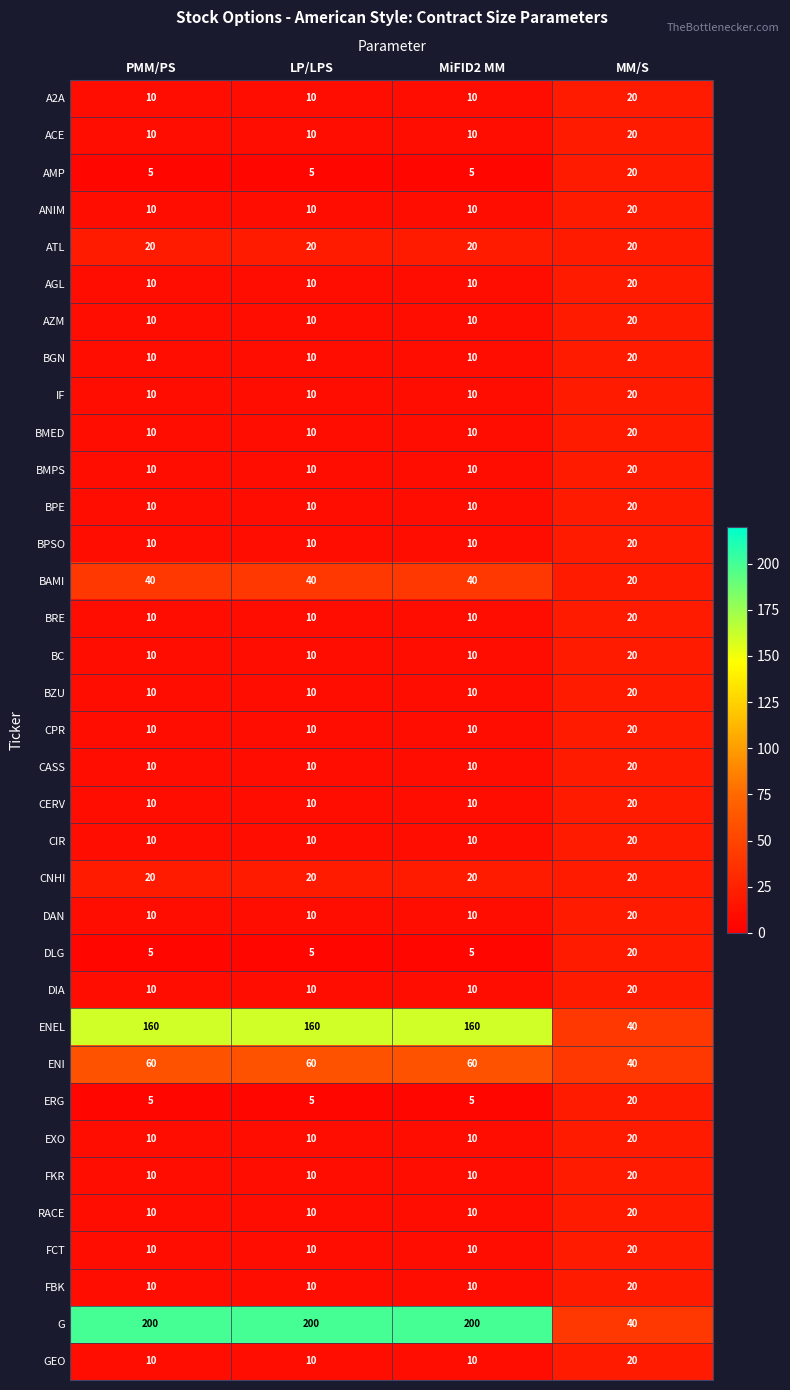

Which series changed the most between MiFID2 MM and MM/S?

G